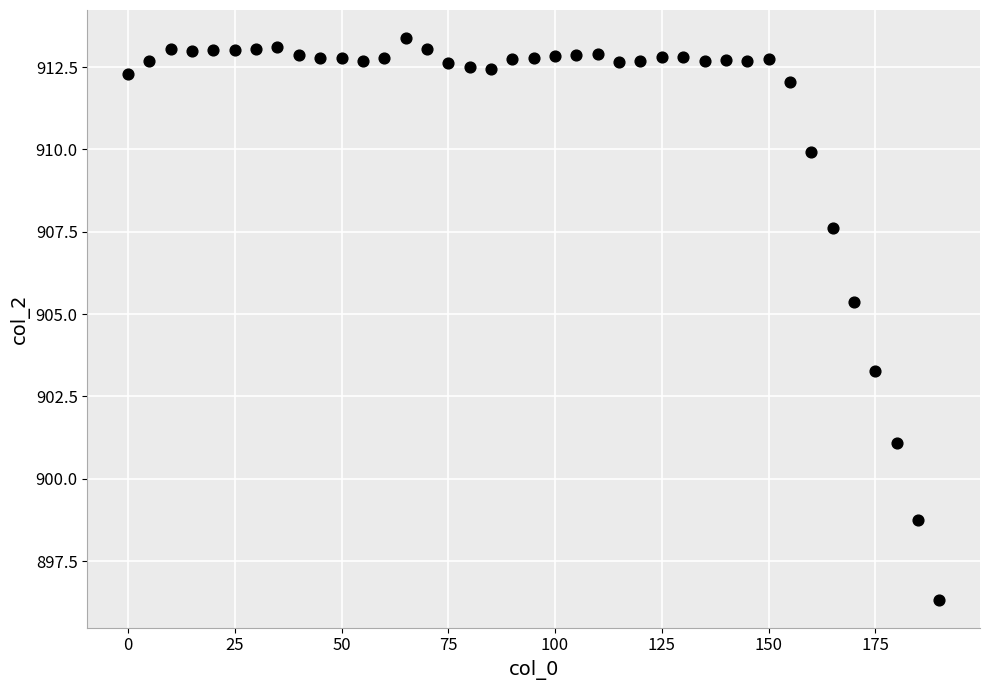

What Y value in the scatter plot is closest to 904?

903.3